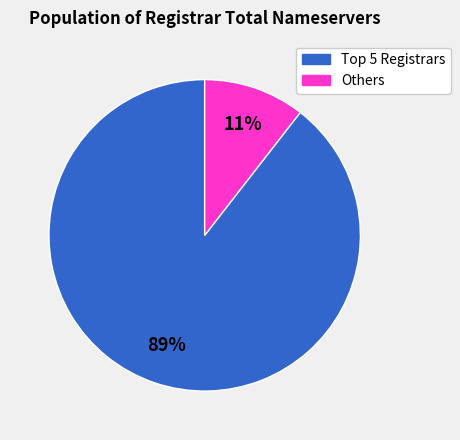

To the nearest percent, what is the average slice percentage?

50%